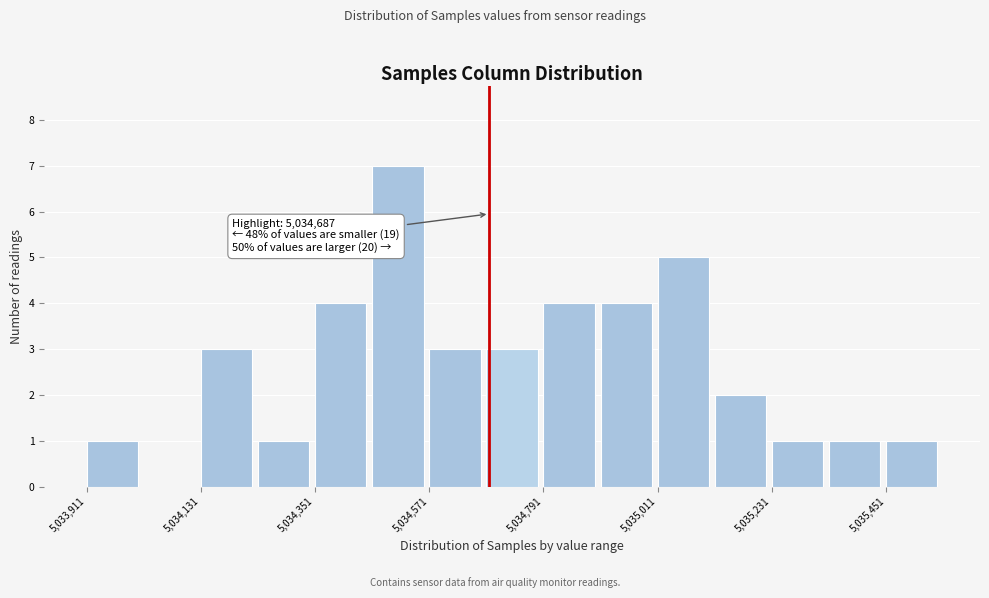

Read against the x-axis, roughly where is the centre of the tallest bar?

5034500